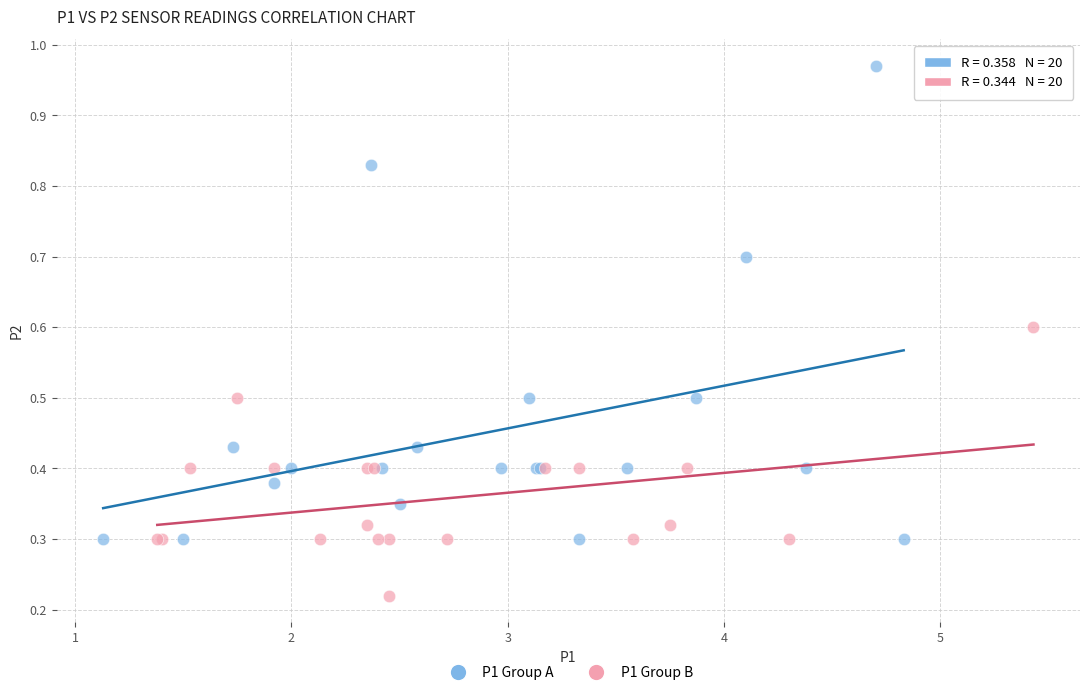

What are all the series names shown in the legend?

P1 Group A, P1 Group B